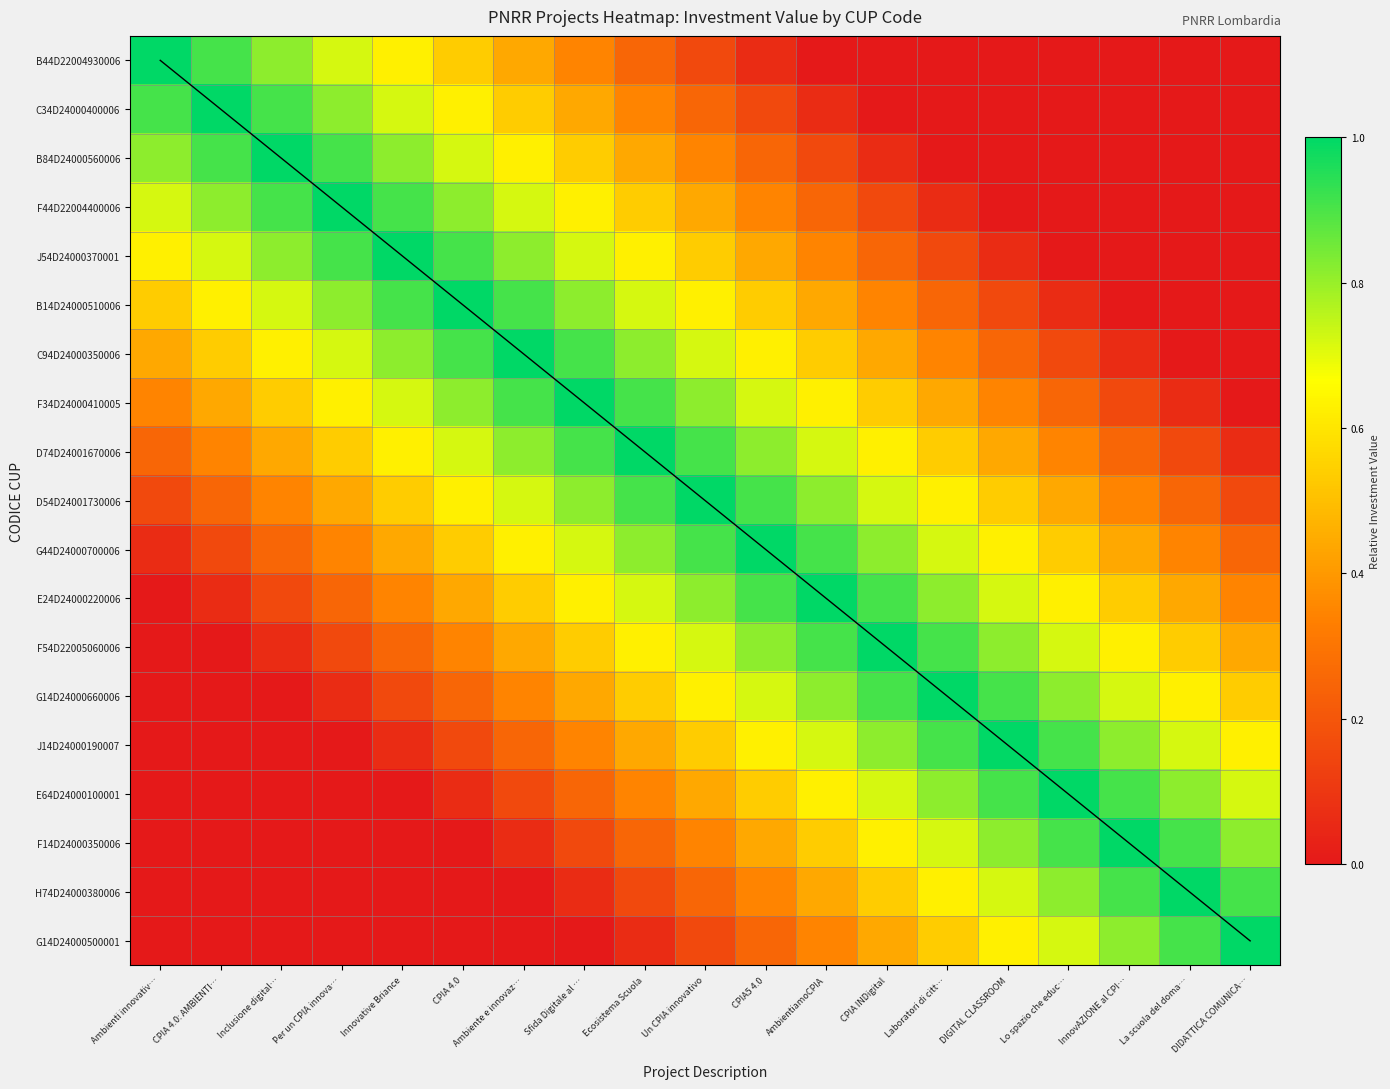

At Un CPIA innovativo, list the series in order from smallest to largest.

B44D22004930006, G14D24000500001, C34D24000400006, H74D24000380006, B84D24000560006, F14D24000350006, F44D22004400006, E64D24000100001, J54D24000370001, J14D24000190007, B14D24000510006, G14D24000660006, C94D24000350006, F54D22005060006, F34D24000410005, E24D24000220006, D74D24001670006, G44D24000700006, D54D24001730006